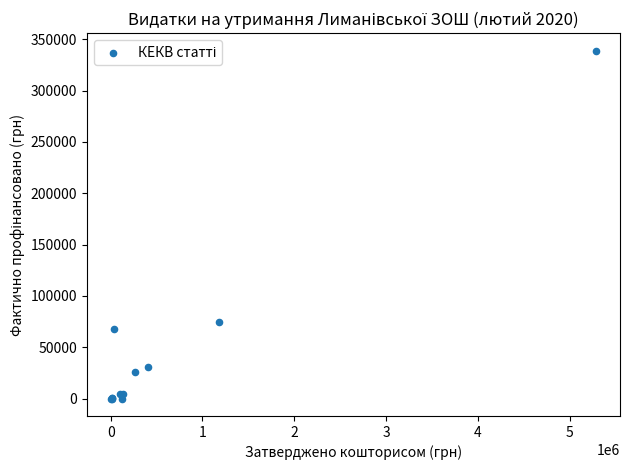

What Y value in the scatter plot is closest to 169521?

74589.6